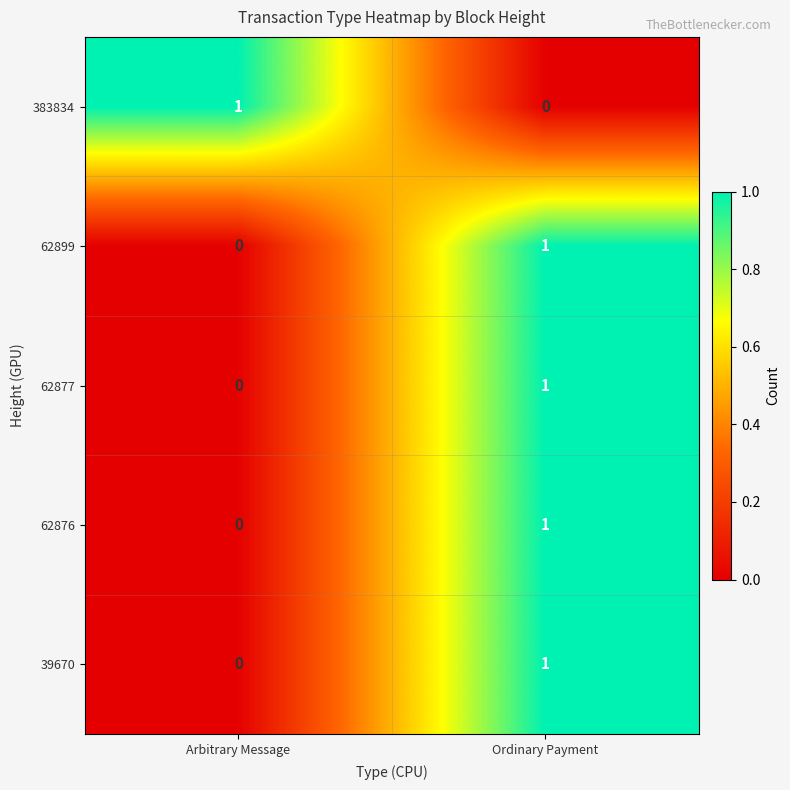

How many positive values does the 383834 series have?

1